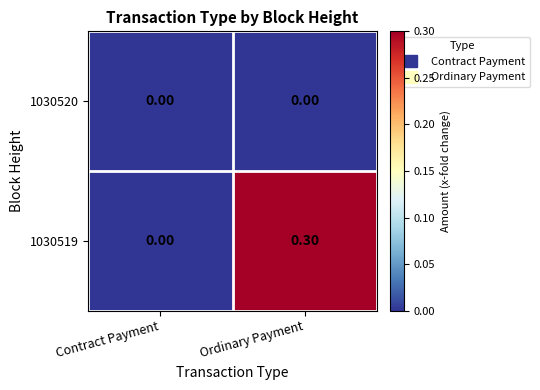

Which label corresponds to the largest value in the chart?

Ordinary Payment